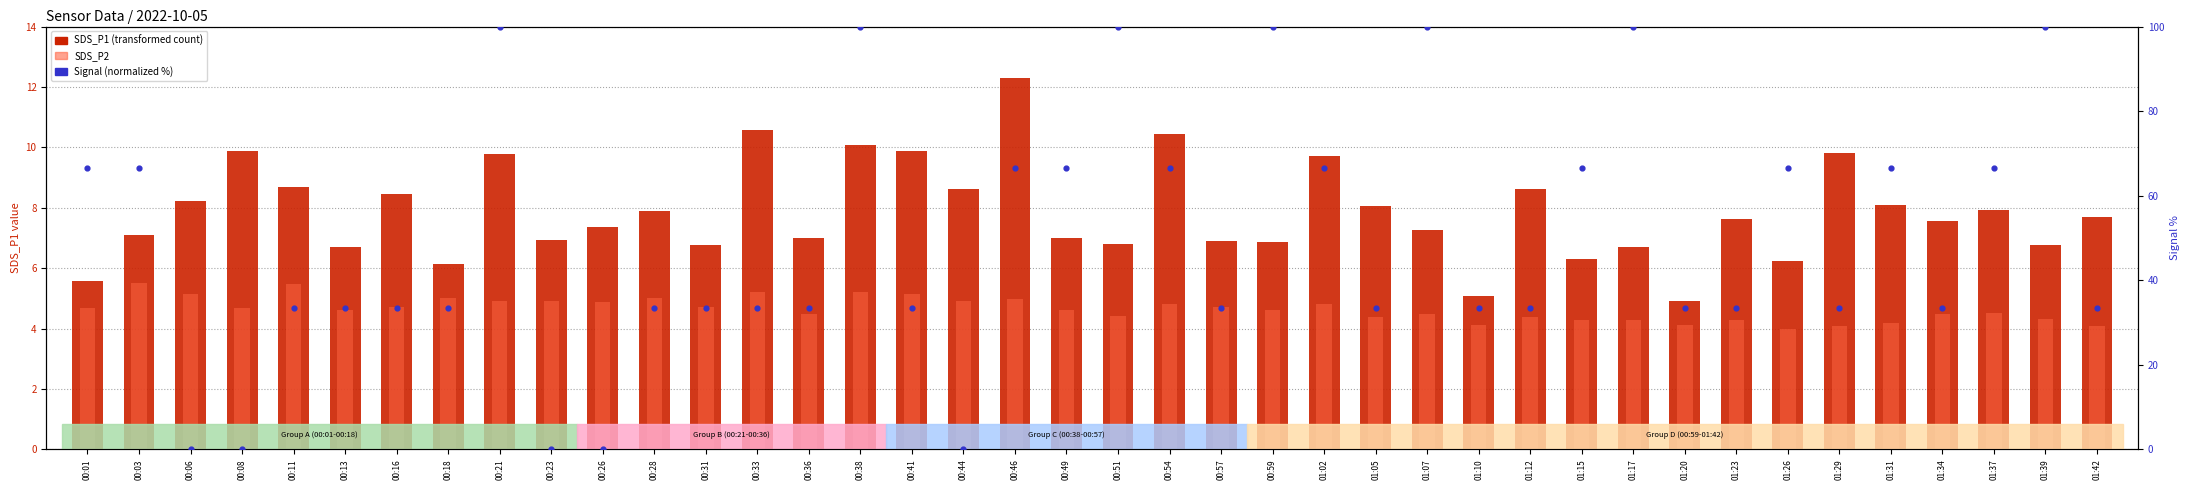

Which series has the widest spread of Y values?

Signal (normalized %)